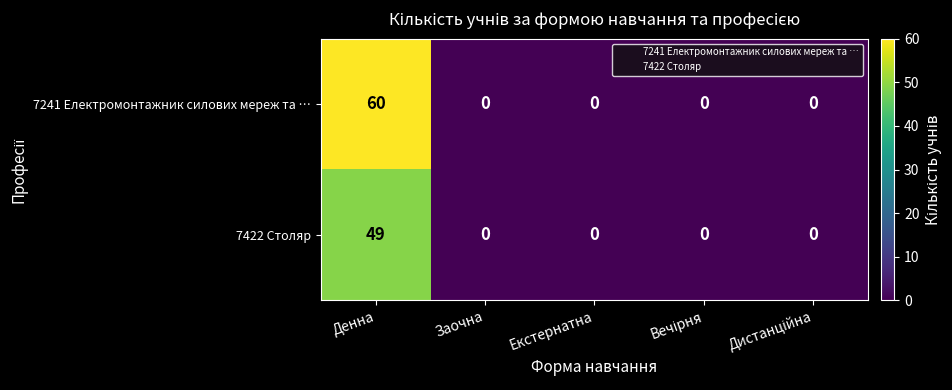

Reading right to left, extract all data points from this chart.

7241 Електромонтажник силових мереж та …: 0	0	0	0	60
7422 Столяр: 0	0	0	0	49